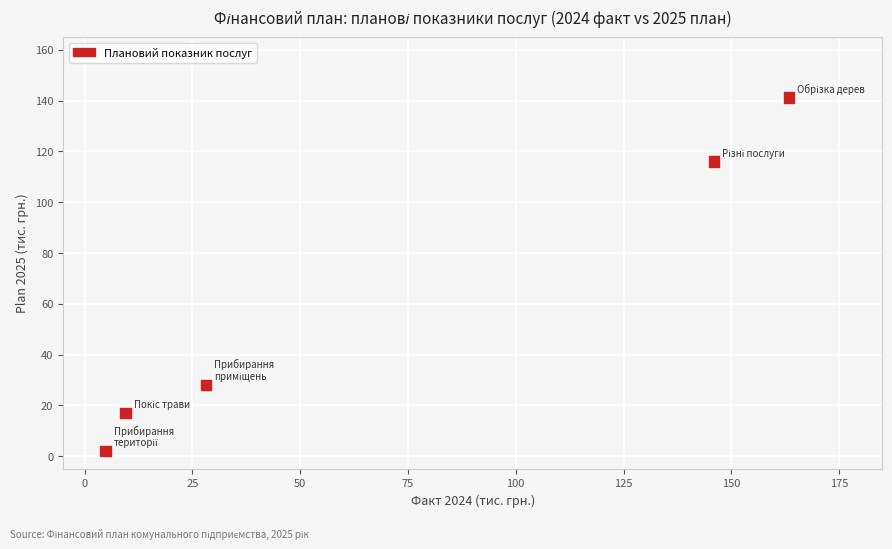

What Y value in the scatter plot is closest to 71?

28.0